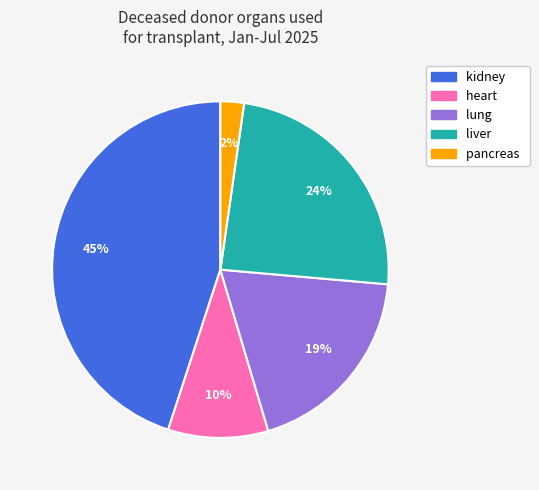

How many segments does this pie chart have?

5